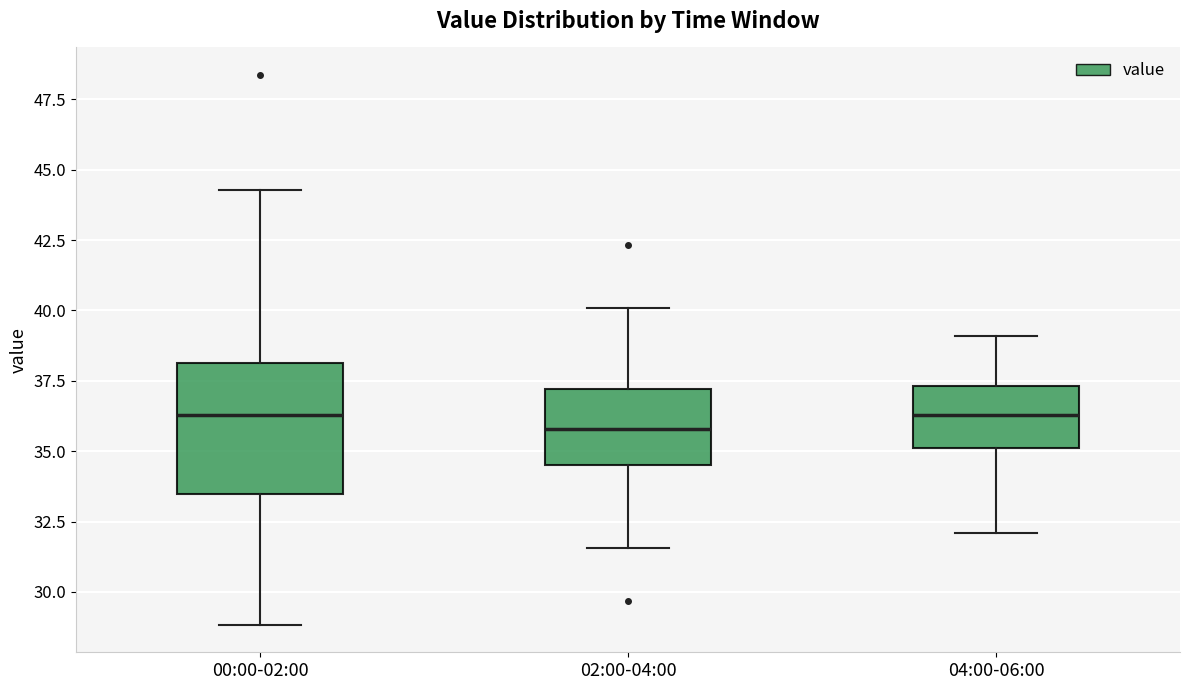

Reading left to right, transcribe this box plot: for each box, give where its median line is, the range the box spans, and where its two whiskers end, as read against the y-axis. The values are not printed on the chart, so give them approximately, as read against the axis.

00:00-02:00: median 36.5, box 33.5 to 38.0, whiskers 29.0 to 44.5
02:00-04:00: median 36.0, box 34.5 to 37.0, whiskers 31.5 to 40.0
04:00-06:00: median 36.5, box 35.0 to 37.5, whiskers 32.0 to 39.0